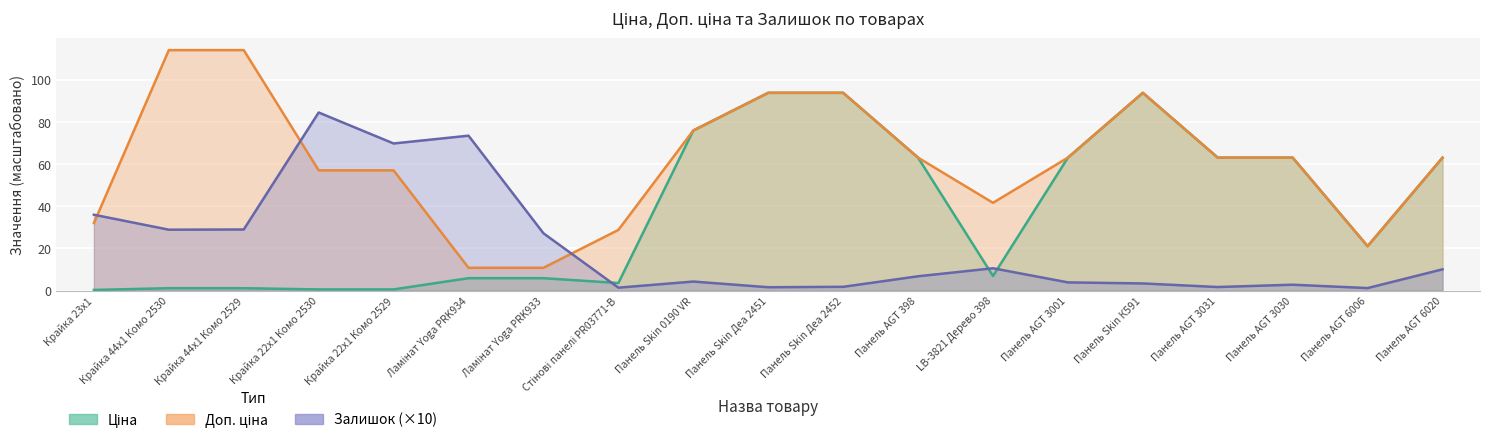

What is the value of the Залишок point at the 18th from the left?

1.2